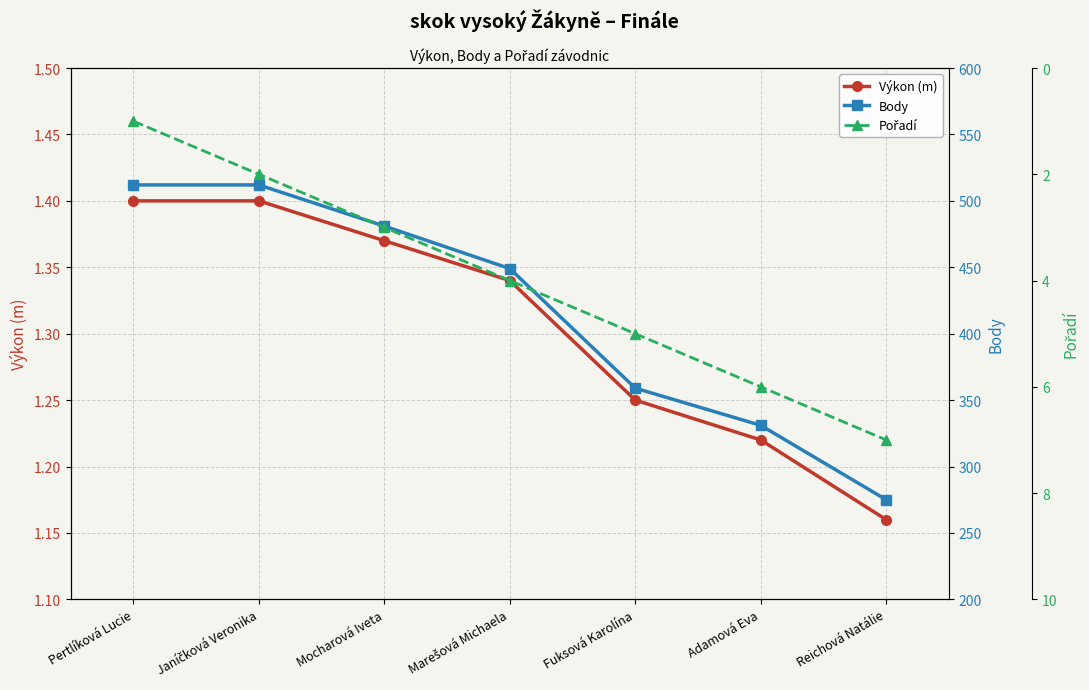

Which series has the largest total across all categories?

Body